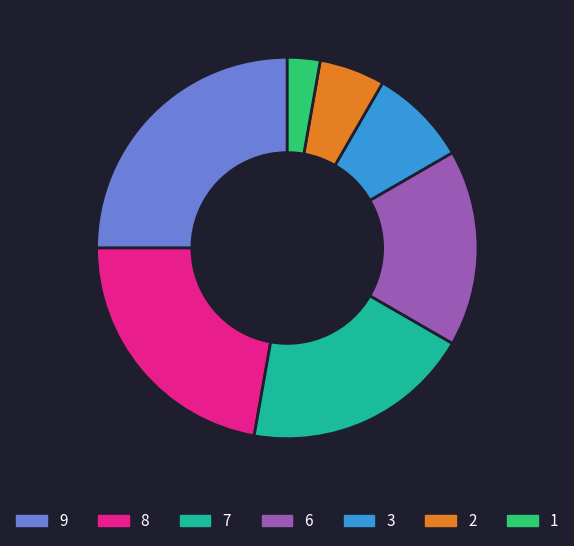

Combined, do 2 and 6 account for over 50%?

No